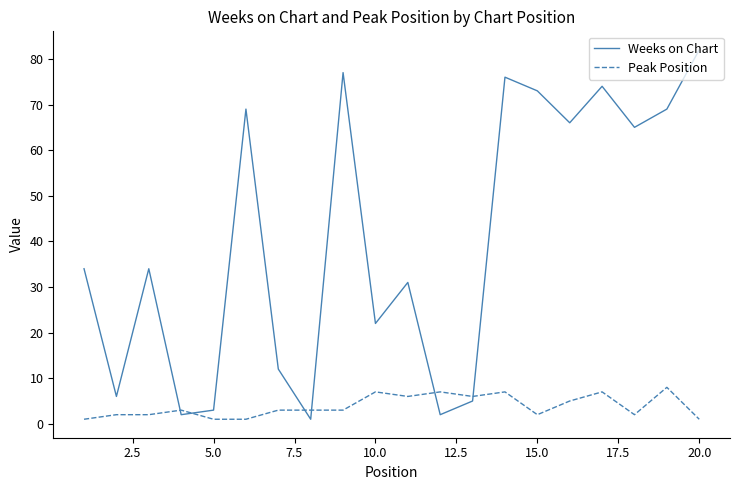

Which series has the widest spread of values?

Weeks on Chart